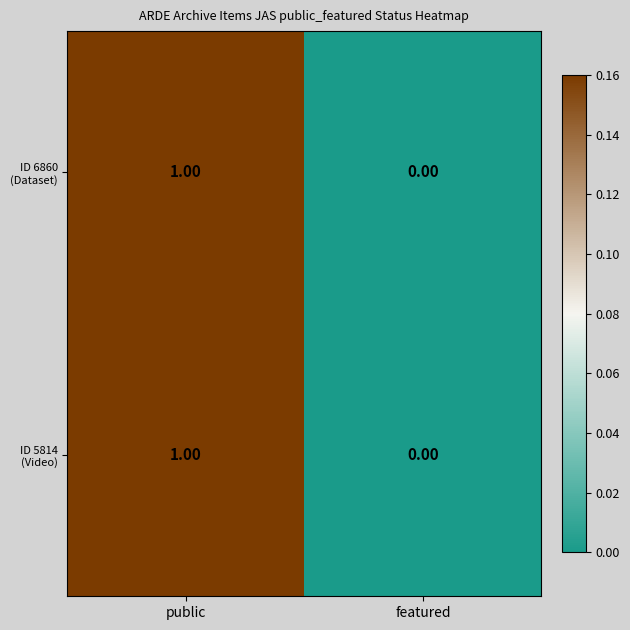

At which category does the chart reach its minimum across all series?

featured